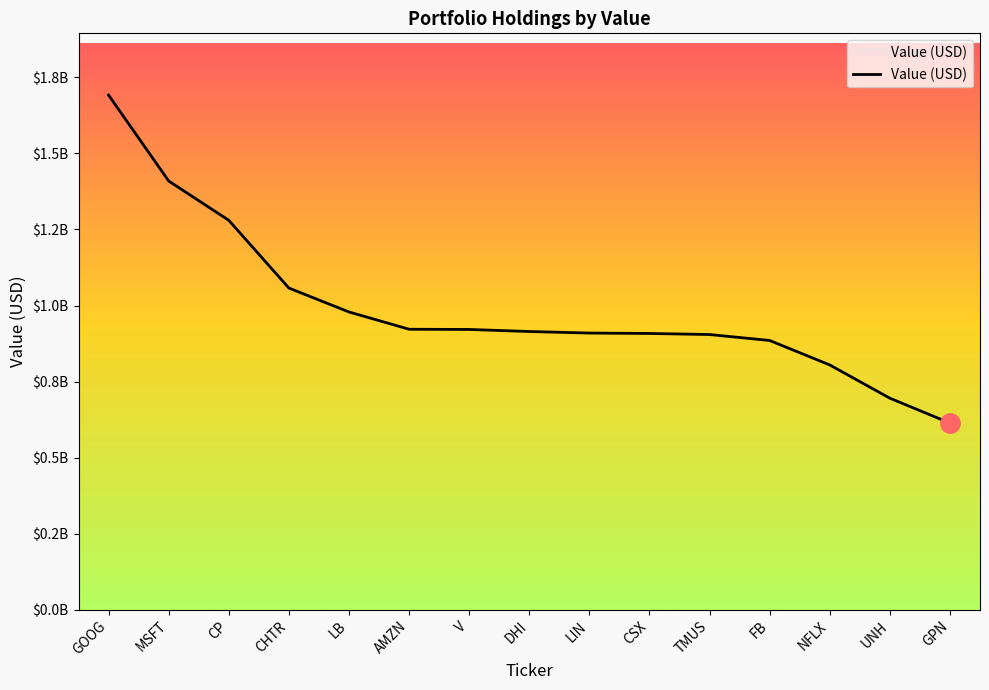

Does the chart display data point markers on the line(s)?

No